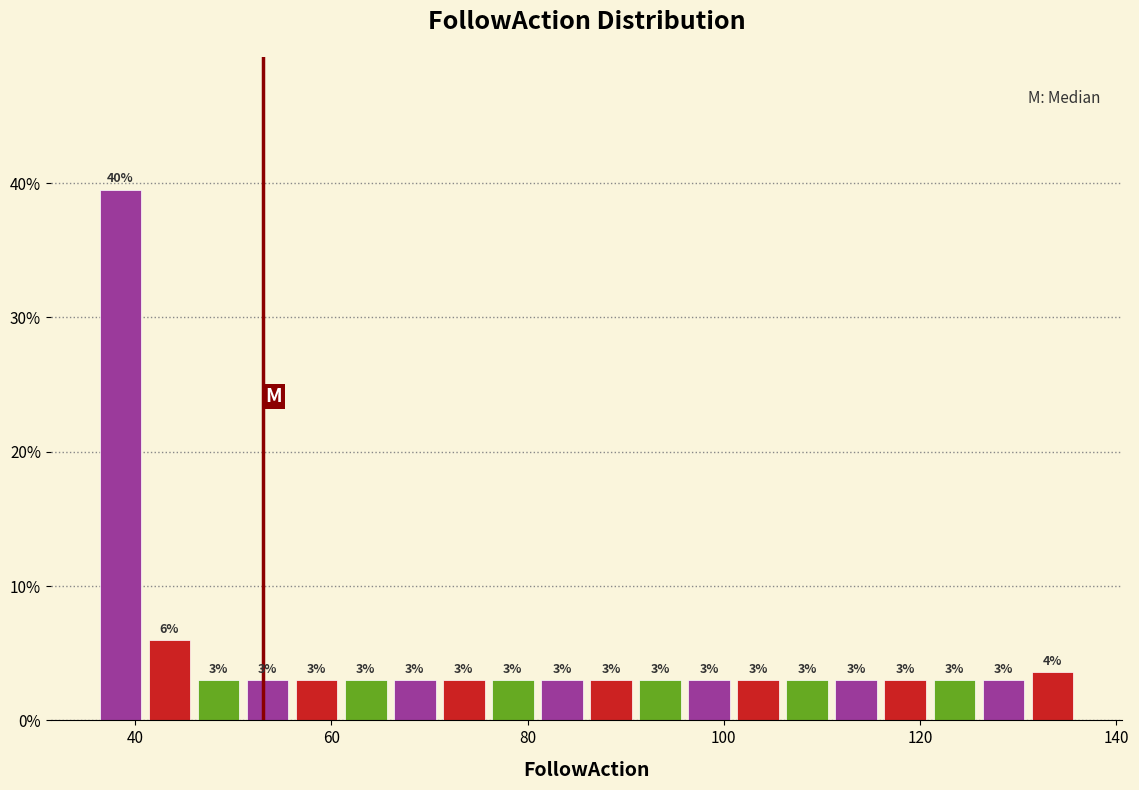

Read against the x-axis, roughly where is the centre of the tallest bar?

38